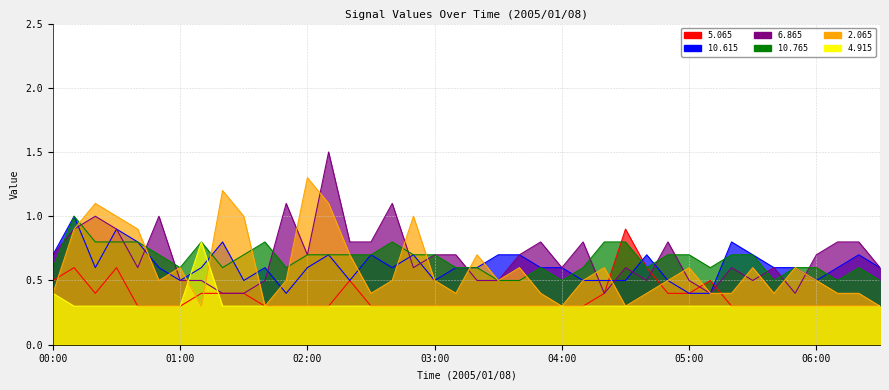

Is it true that   4.915 equals 0.3 at 02:50?

True